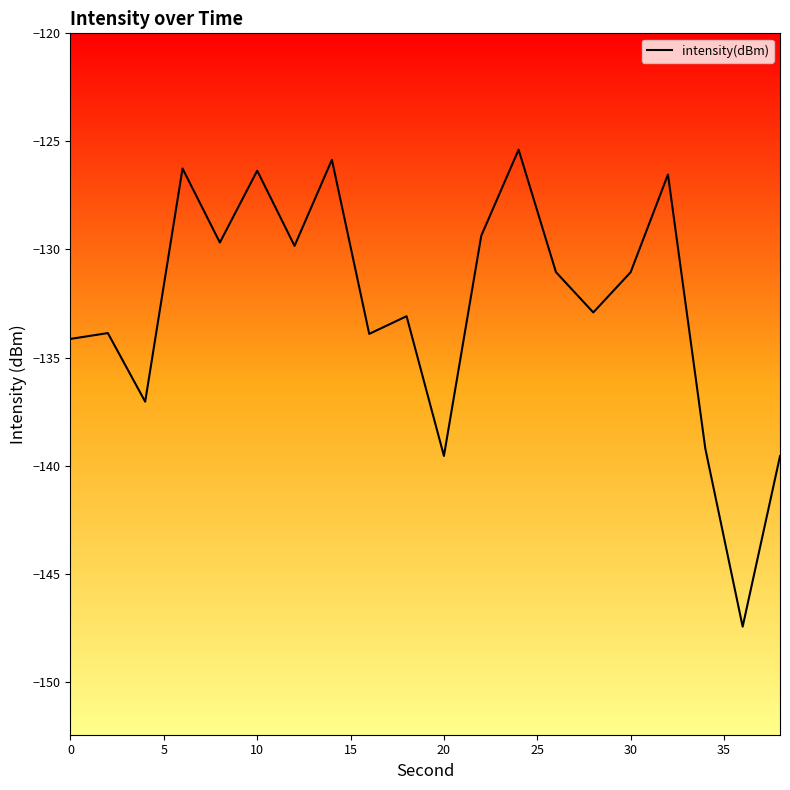

What is the difference between the maximum and minimum values?

22.1